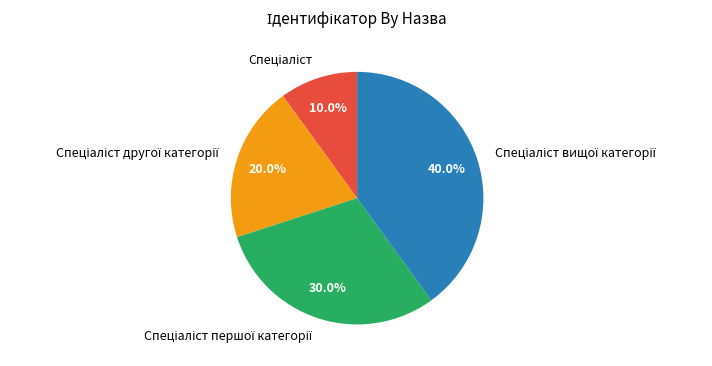

Count the number of slices in the pie.

4